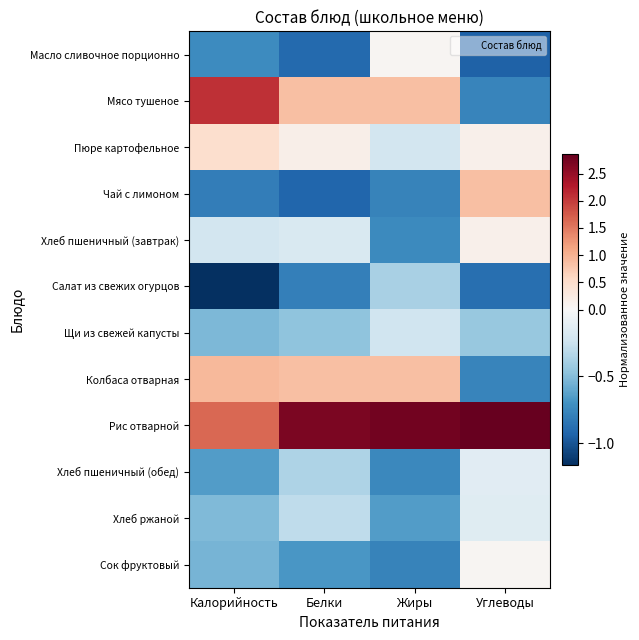

Which series has the largest range (max minus min)?

Мясо тушеное